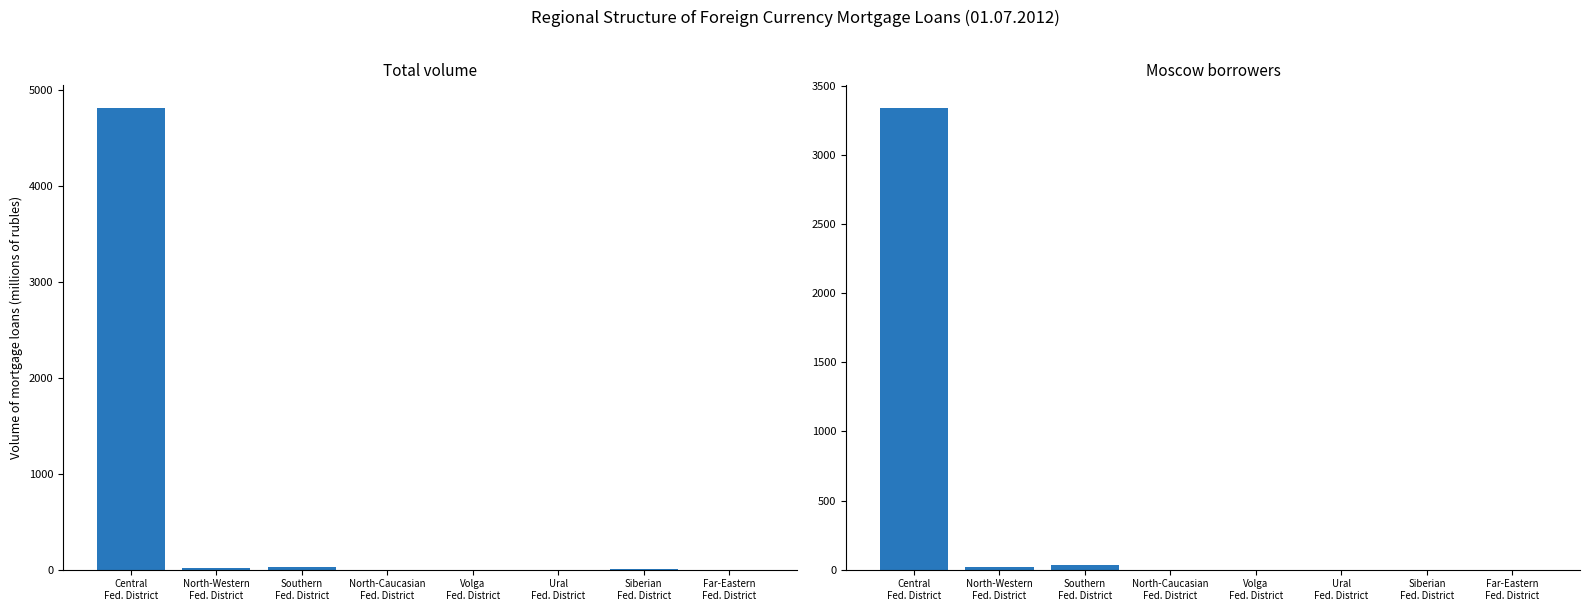

Which series has the largest range (max minus min)?

Total volume